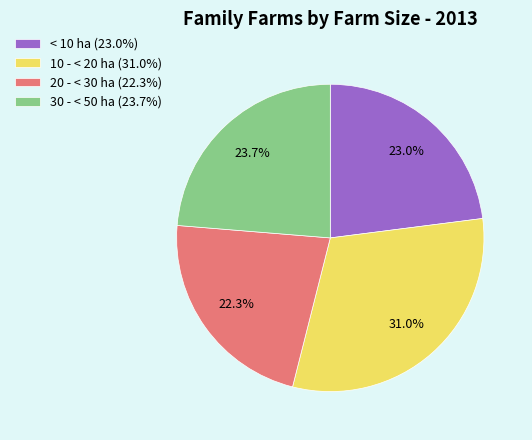

Rank the categories by value from highest to lowest.

10 - < 20 ha (31.0%), 30 - < 50 ha (23.7%), < 10 ha (23.0%), 20 - < 30 ha (22.3%)